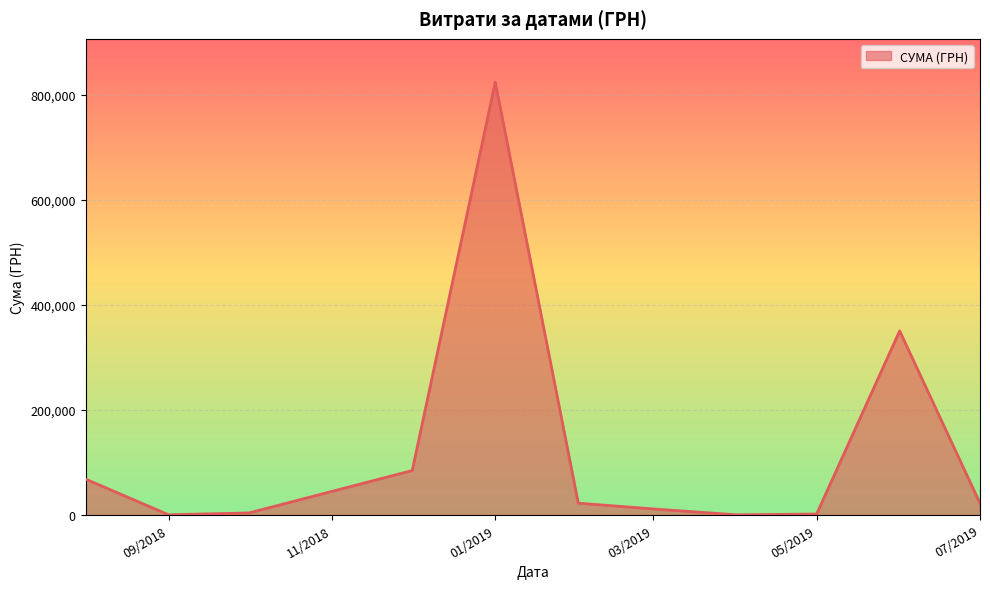

What is the difference between the maximum and minimum values?

823904.6